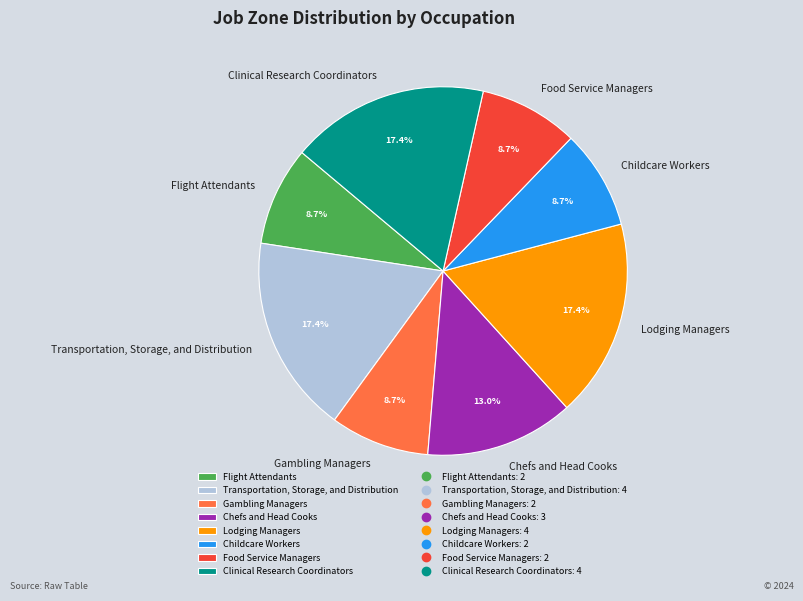

Combined, what portion of the pie is Transportation, Storage, and Distribution and Gambling Managers?

26.1%